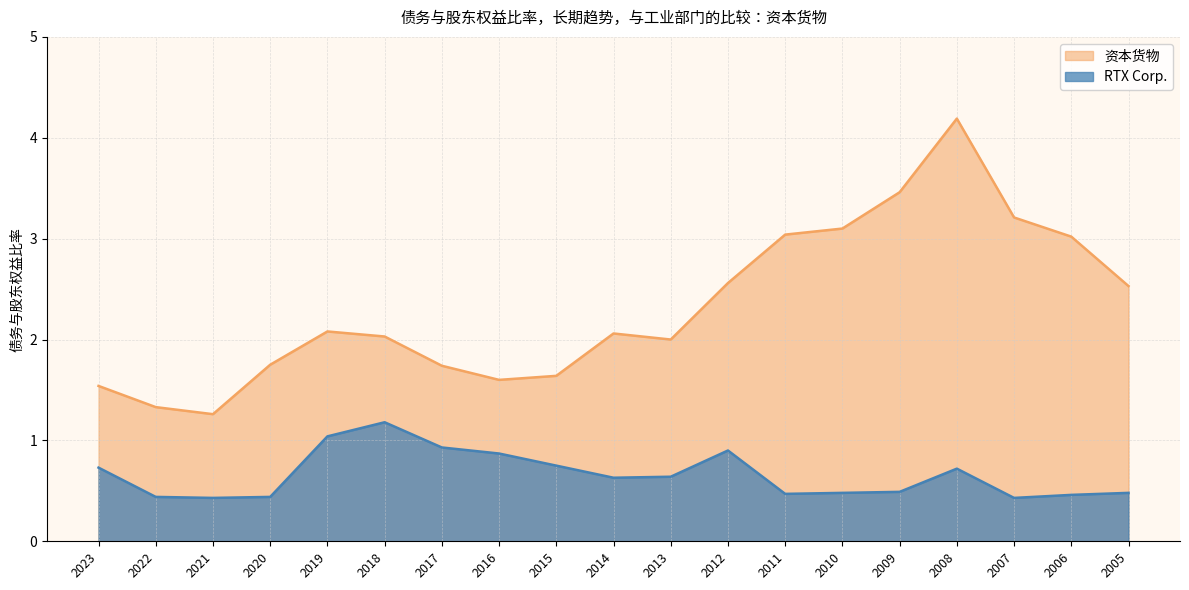

True or false: 资本货物 has a value of 3.0 at 2006.

True